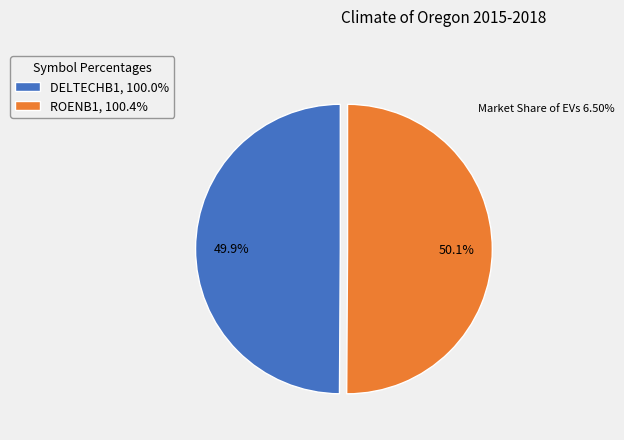

How many segments does this pie chart have?

2